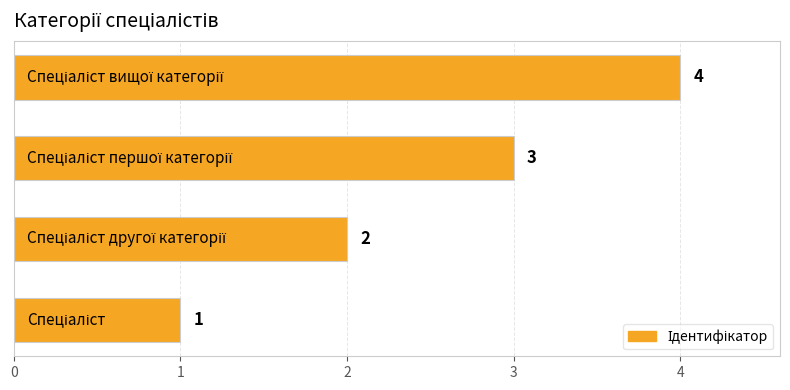

How many values are between 2 and 4?

3